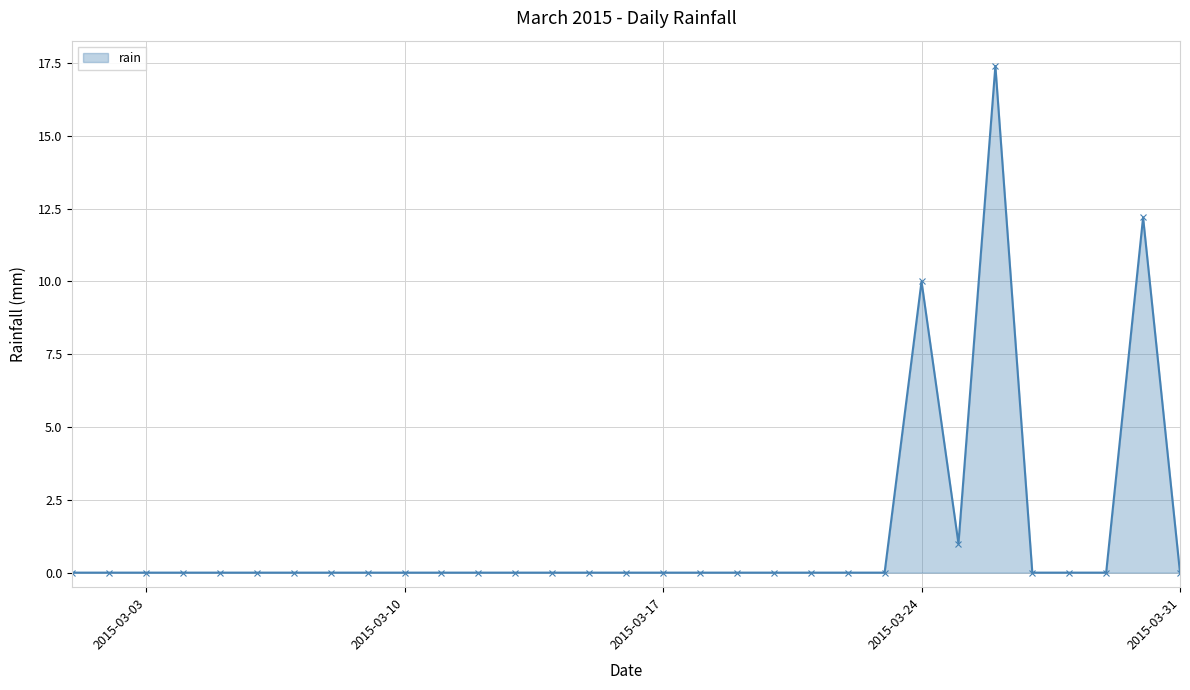

How many data points does each series have?

31